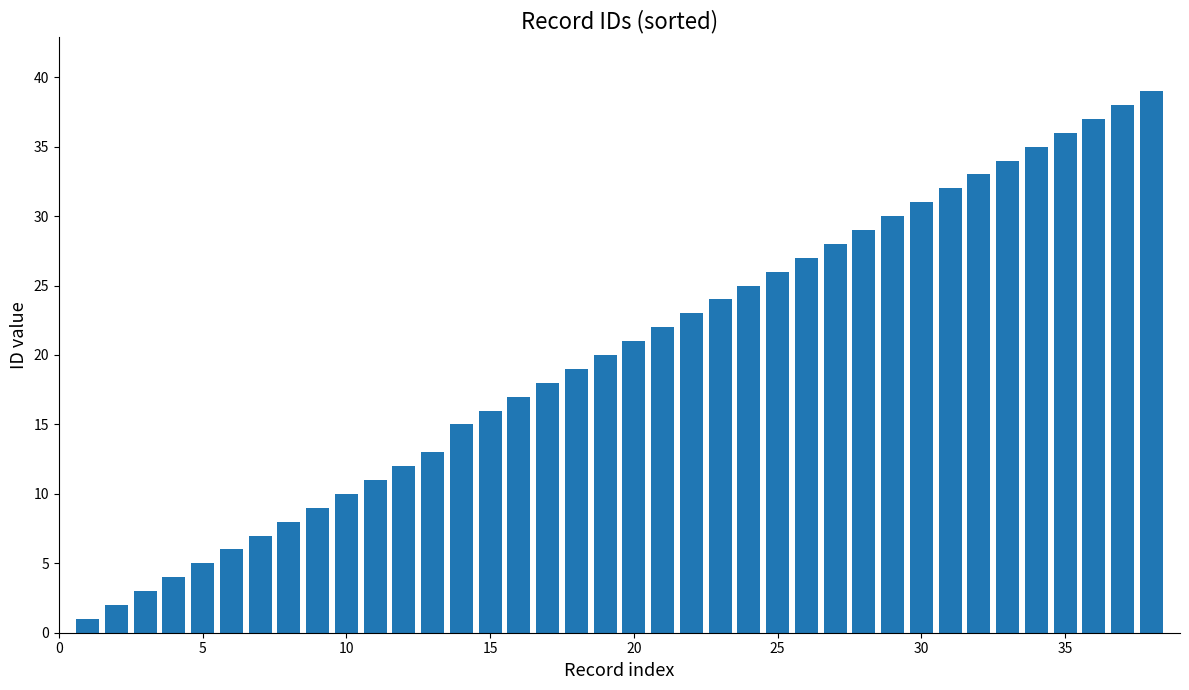

What is the difference between the second highest and minimum values?

37